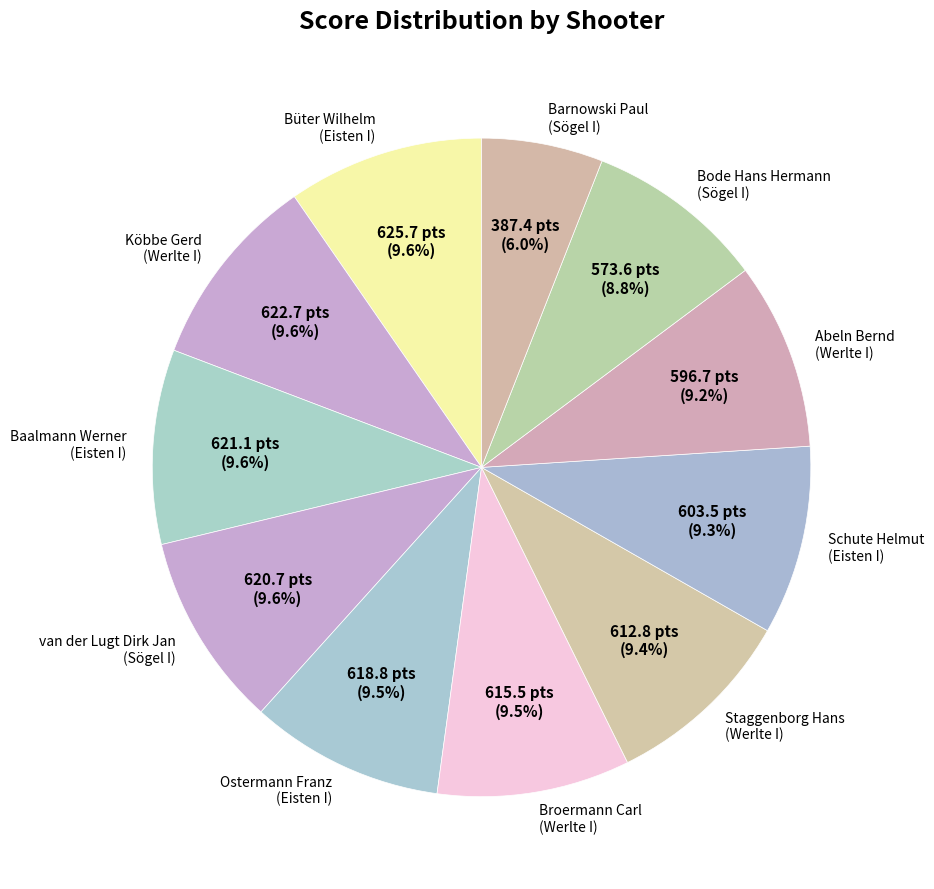

Is there a majority slice in this chart?

No